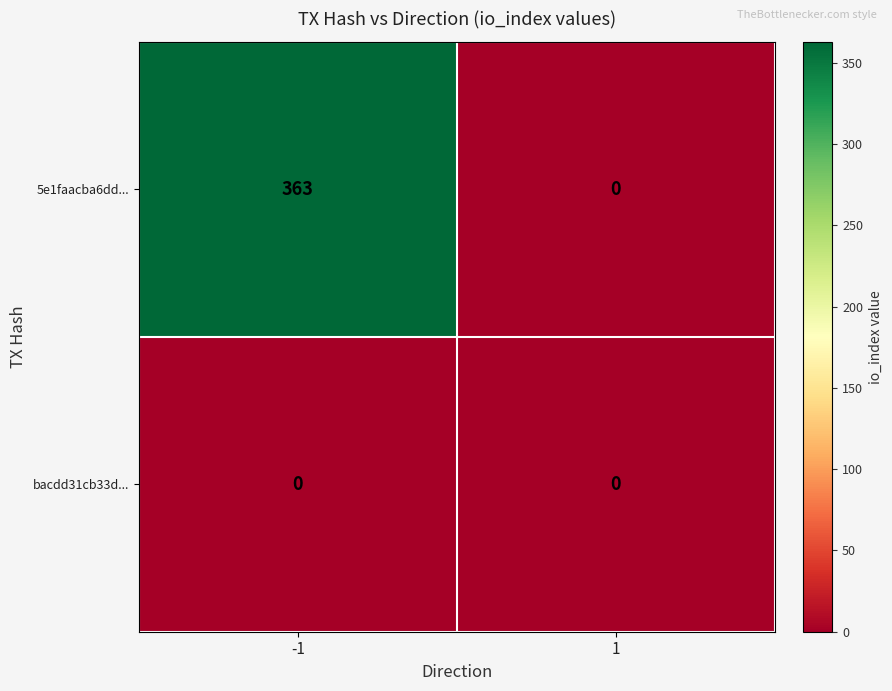

What is the difference between the maximum and minimum values in the 5e1faacba6dd... series?

363